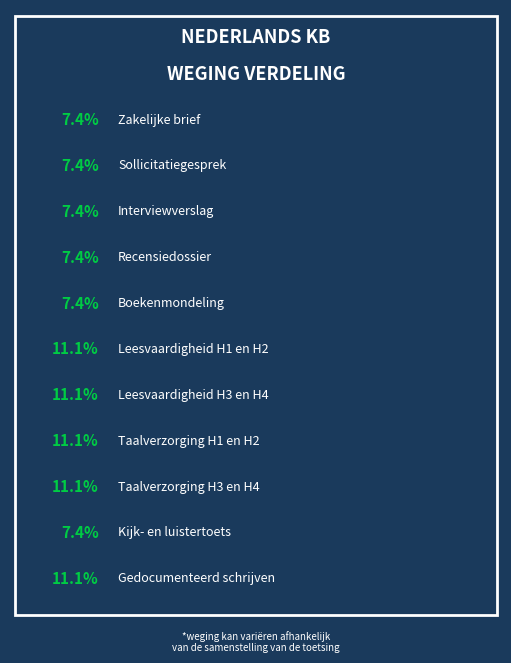

Does any single category account for the majority?

No